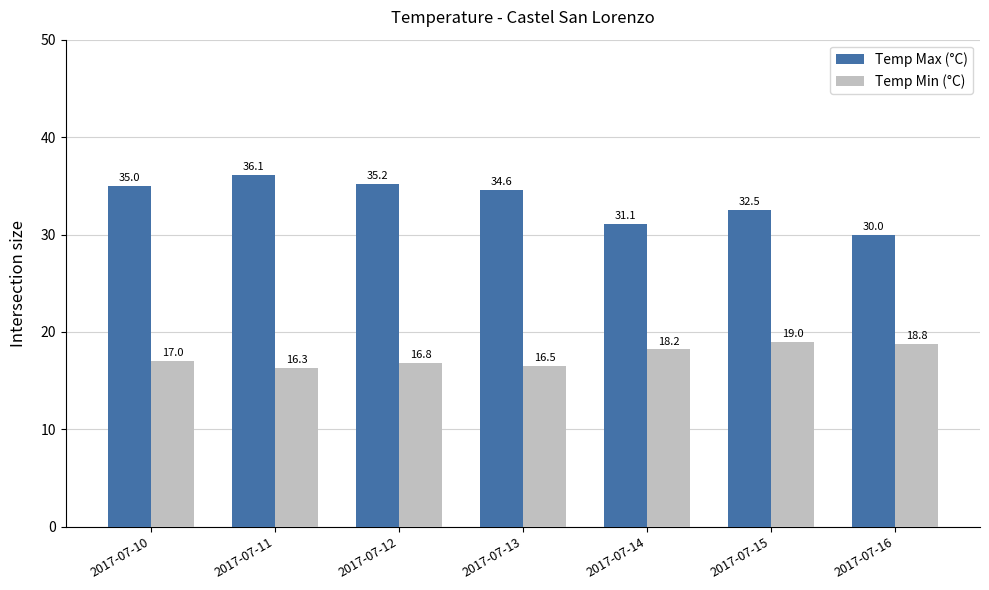

How many data points in Temp Max (°C) are less than 34?

3